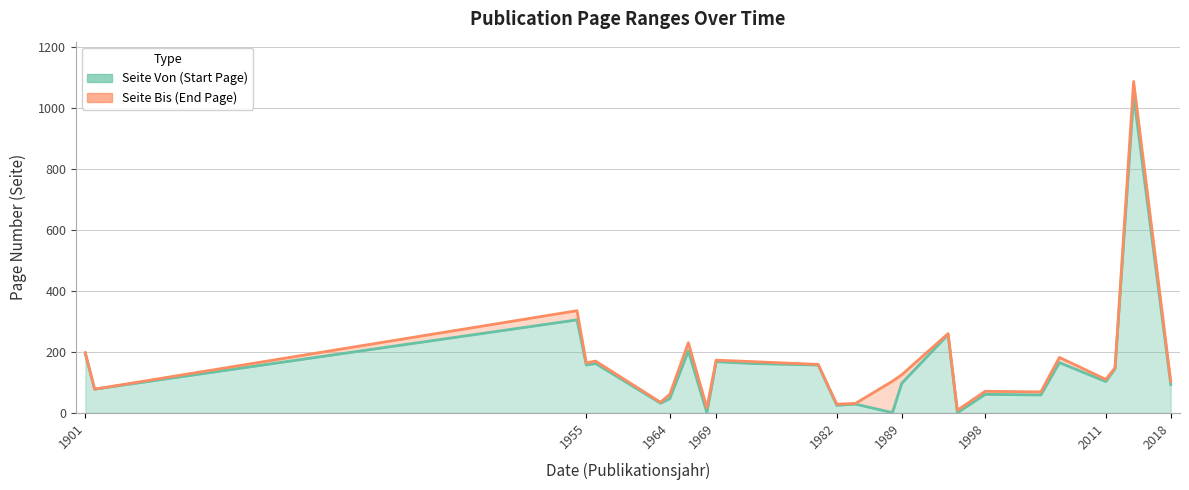

At how many categories does at least one series exceed 777?

1